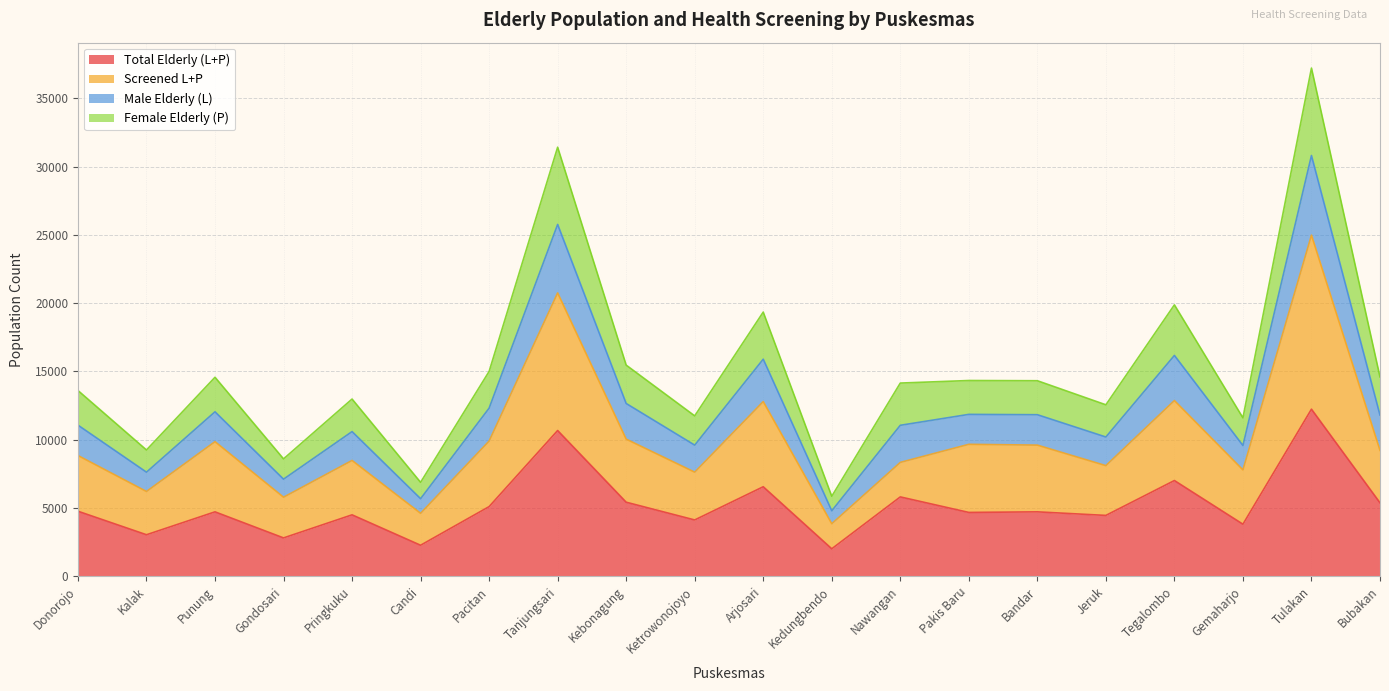

True or false: Total Elderly (L+P) has a value of 3039 at Kalak.

True